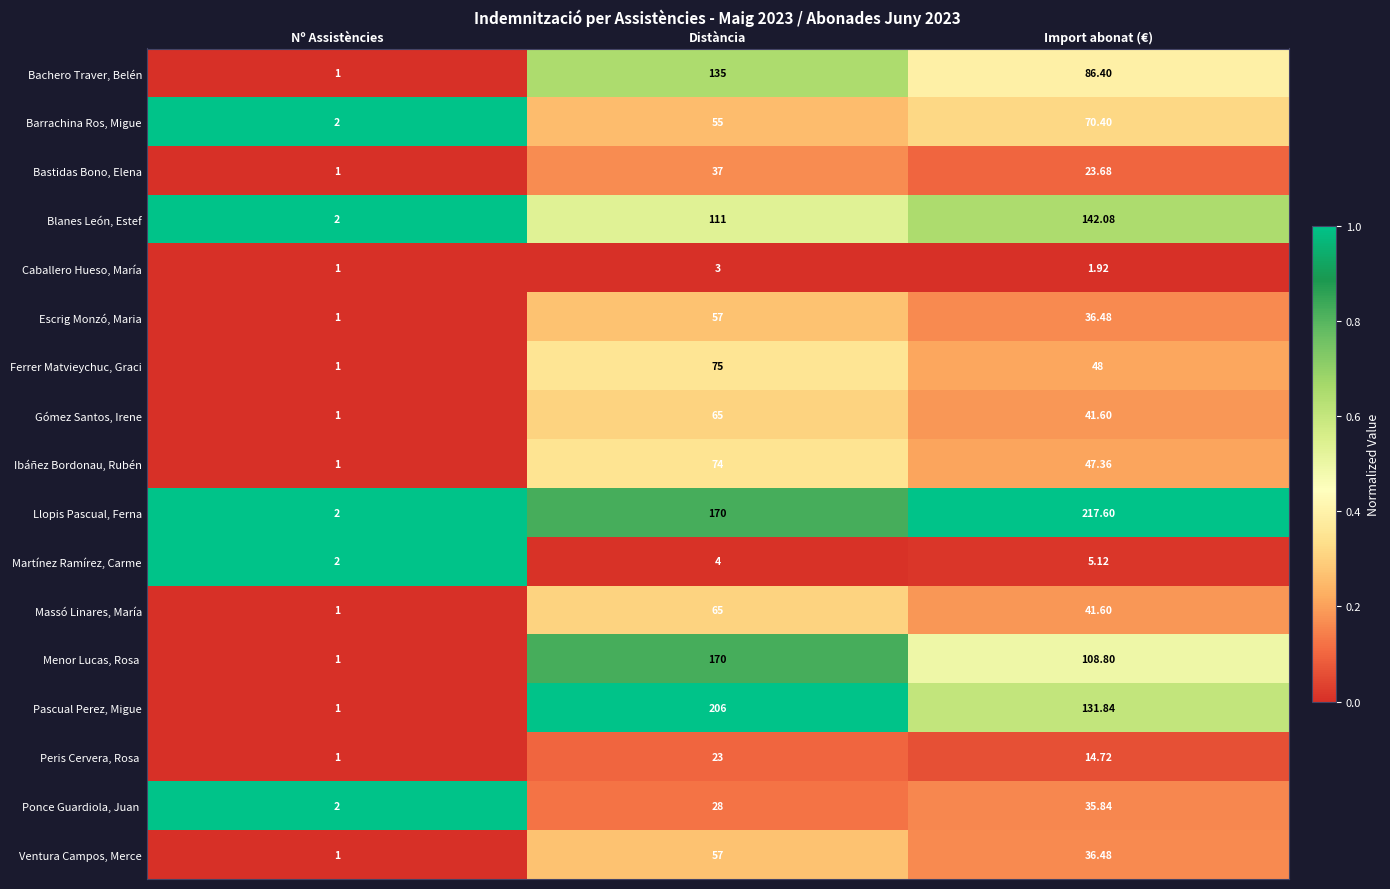

Which series has the largest total across all categories?

Llopis Pascual, Ferna